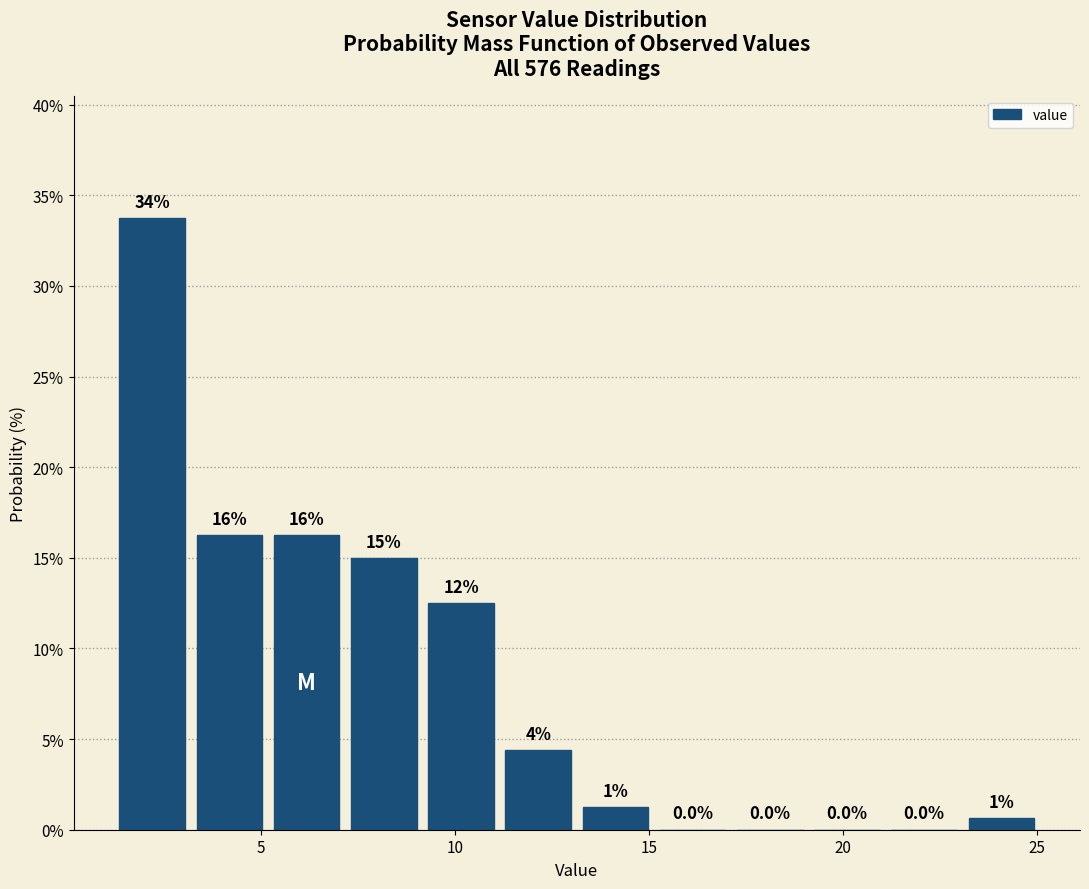

Read against the x-axis, roughly where is the centre of the tallest bar?

2.0